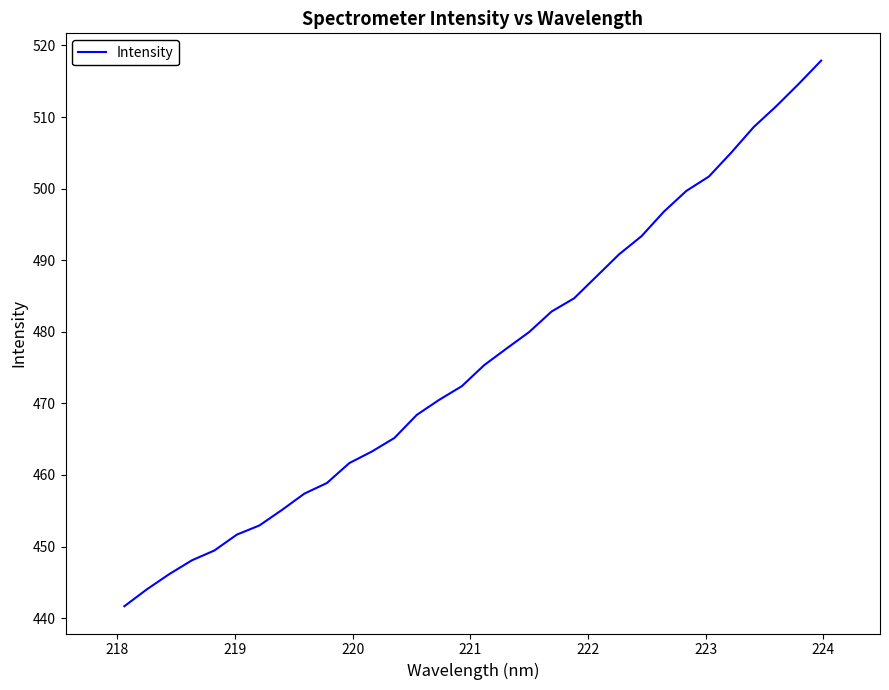

What is the smallest value displayed?

441.7